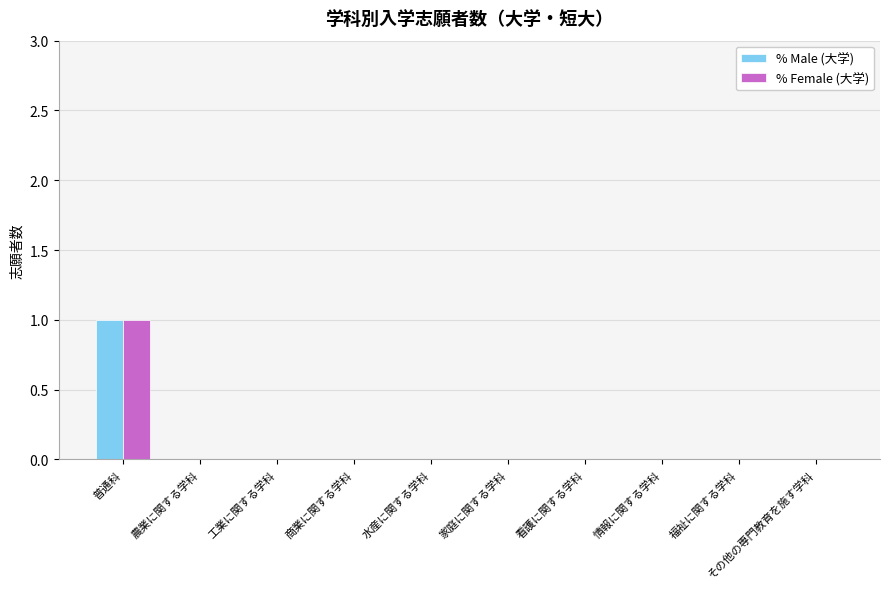

Is it true that % Male (大学) equals 1 at 普通科?

True